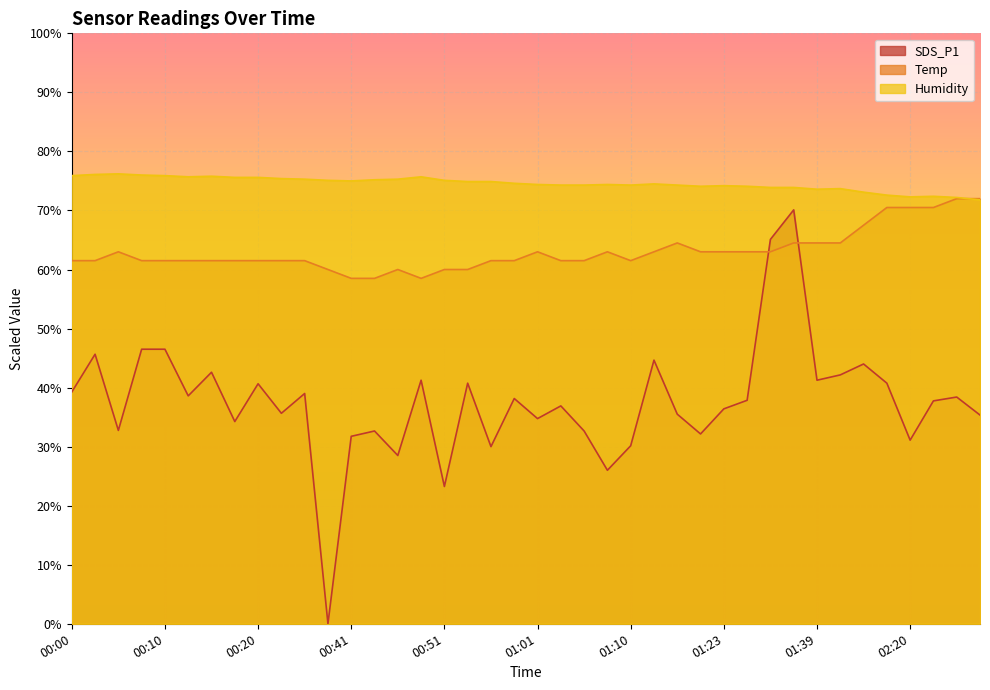

Rank the categories by SDS_P1 value from lowest to highest.

00:39, 00:51, 01:08, 00:46, 00:56, 01:10, 02:20, 00:41, 01:21, 00:43, 01:06, 00:05, 00:17, 01:01, 02:47, 01:18, 00:22, 01:23, 01:03, 02:25, 01:27, 00:58, 02:42, 00:12, 00:30, 00:00, 00:20, 00:53, 02:18, 00:48, 01:39, 01:42, 00:15, 02:02, 01:15, 00:03, 00:07, 00:10, 01:29, 01:32